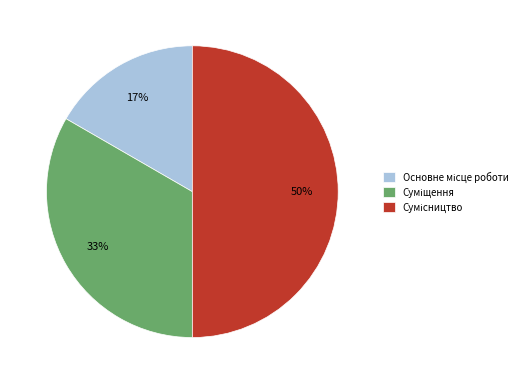

To the nearest percent, what is the difference between the largest and smallest slice percentages?

33%